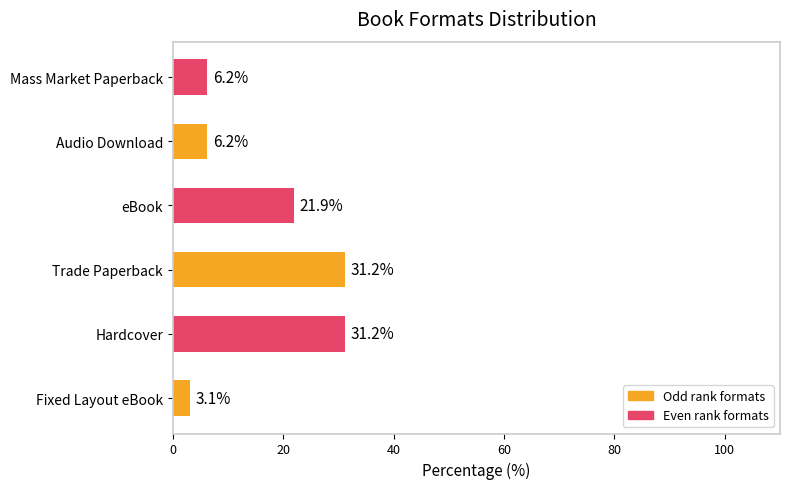

Is it true that the value at eBook is 21.9?

True